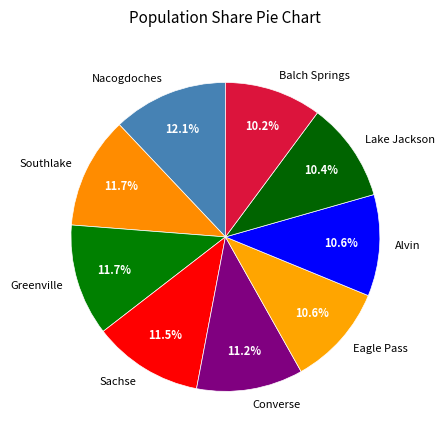

Which has a higher value, Balch Springs or Converse?

Converse